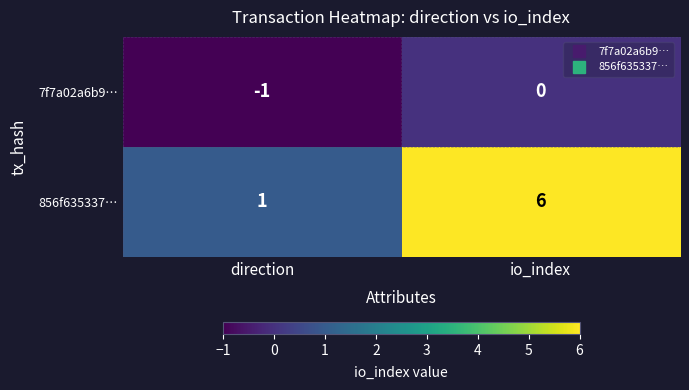

Reading left to right, what are all the values shown in this chart?

7f7a02a6b9…: direction=-1	io_index=0
856f635337…: direction=1	io_index=6